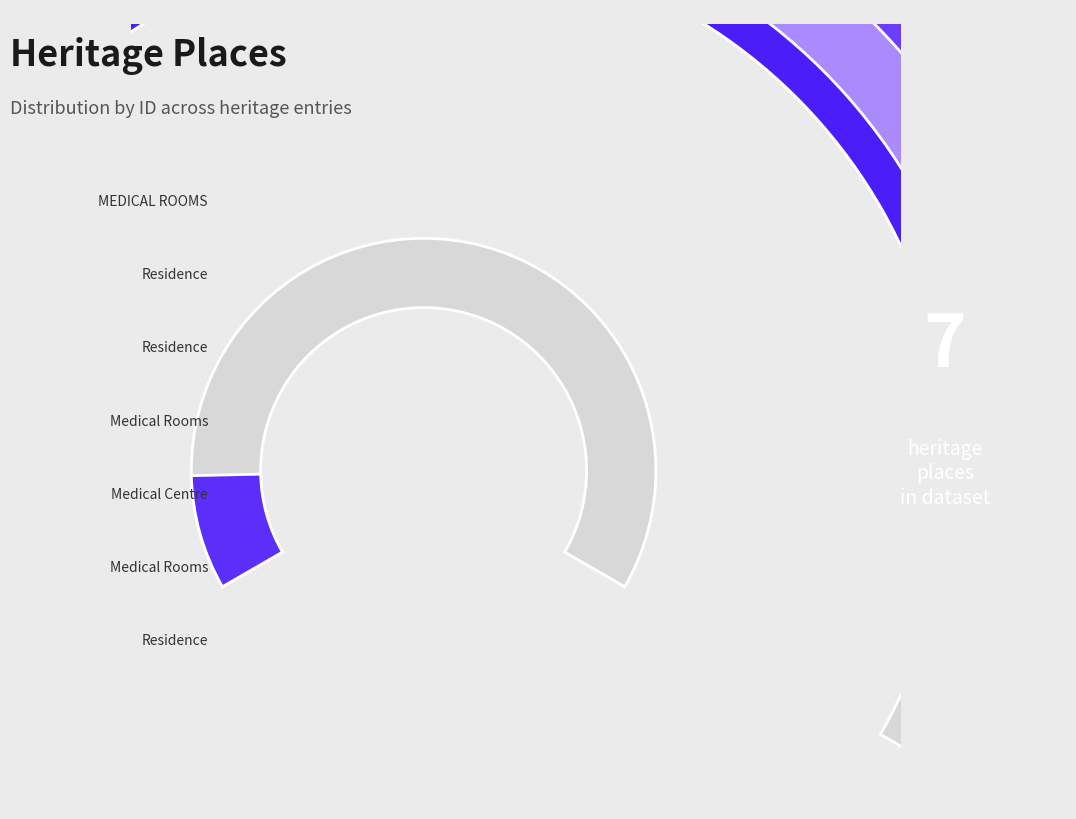

Which has a higher value, Residence (244 Malop) or Medical Rooms (42 Villamanta)?

Residence (244 Malop)